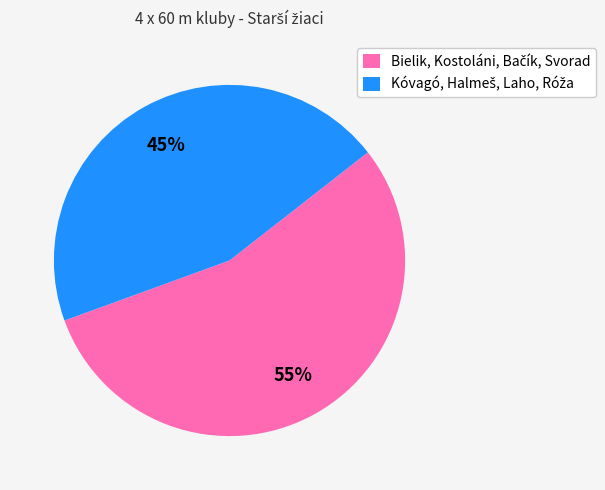

To the nearest percent, what is the difference between the largest and smallest slice percentages?

10%